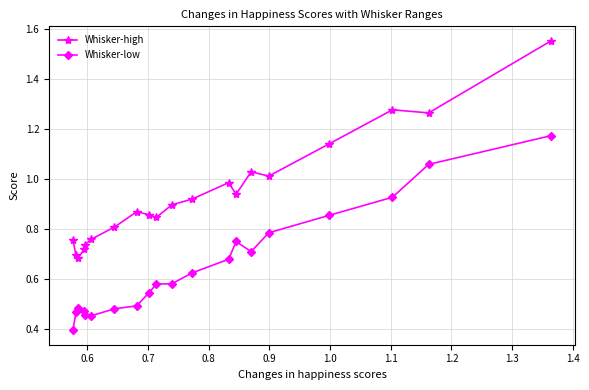

What is the smallest value displayed?

0.4